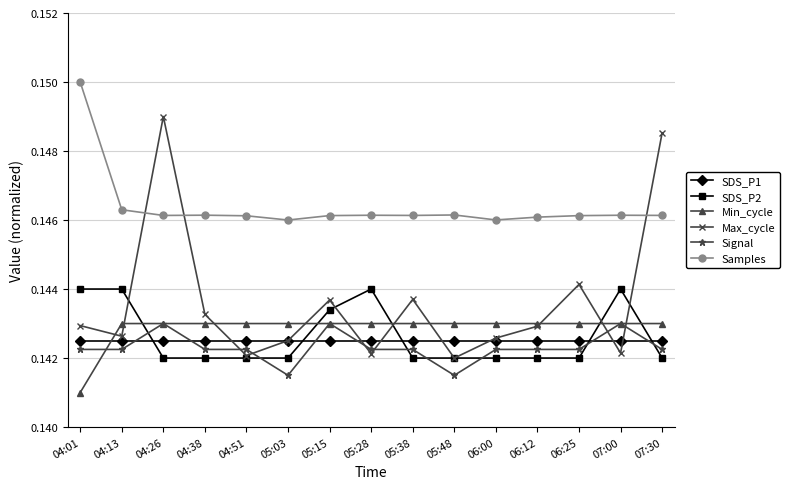

The value of Signal at 04:26 is 0.2. True or false?

False